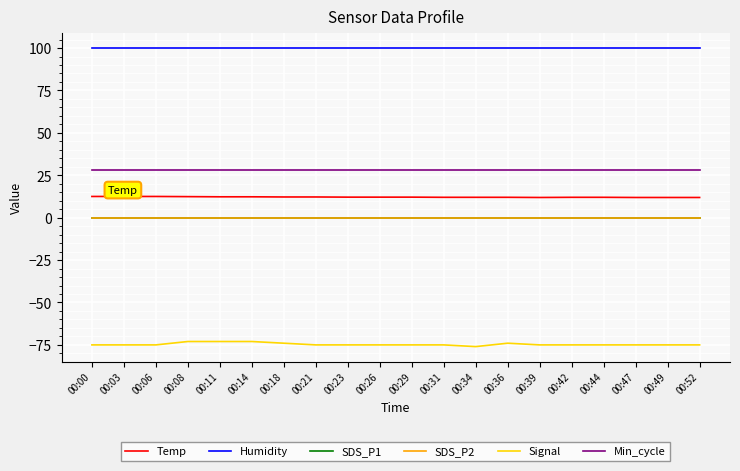

Where is SDS_P2 nearest to the value 0?

00:00